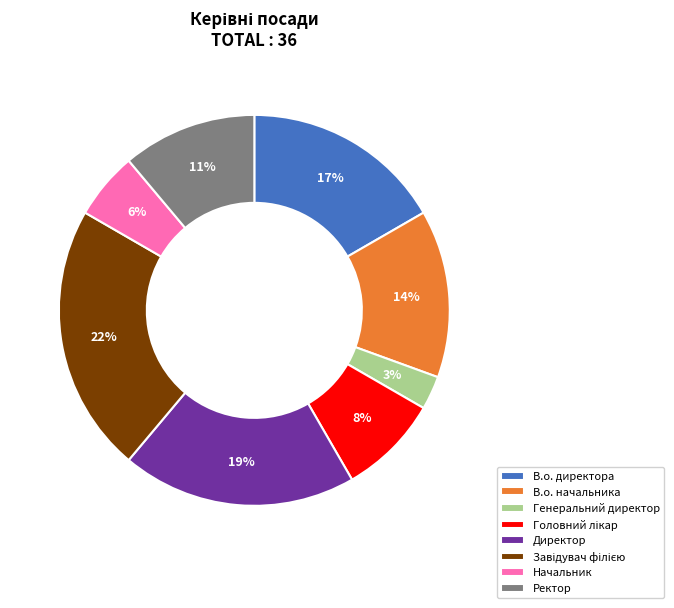

What is the smallest slice in the pie chart?

Генеральний директор